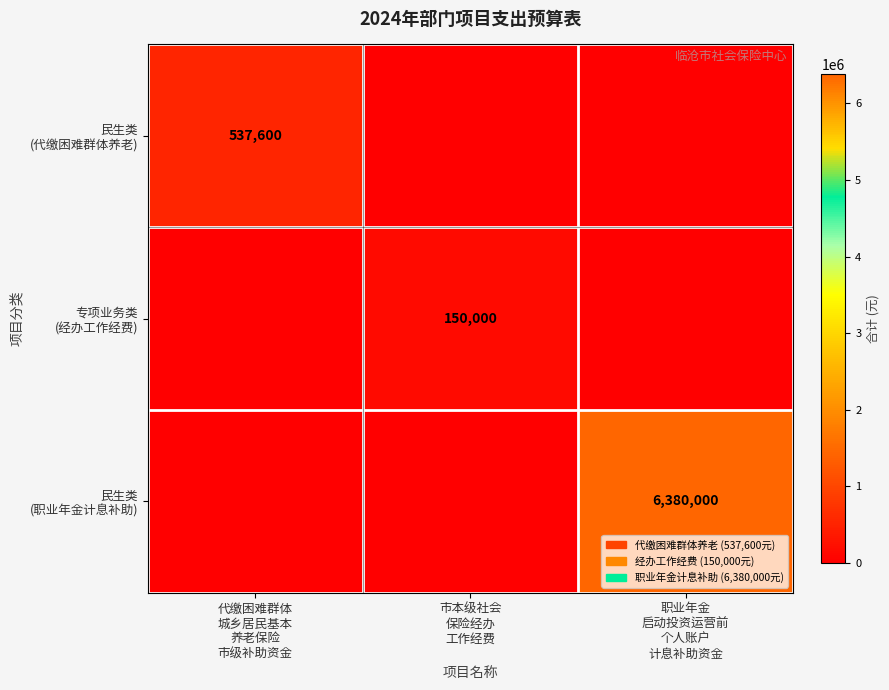

How many 民生类 (职业年金计息补助) values are between 0 and 6380000?

3